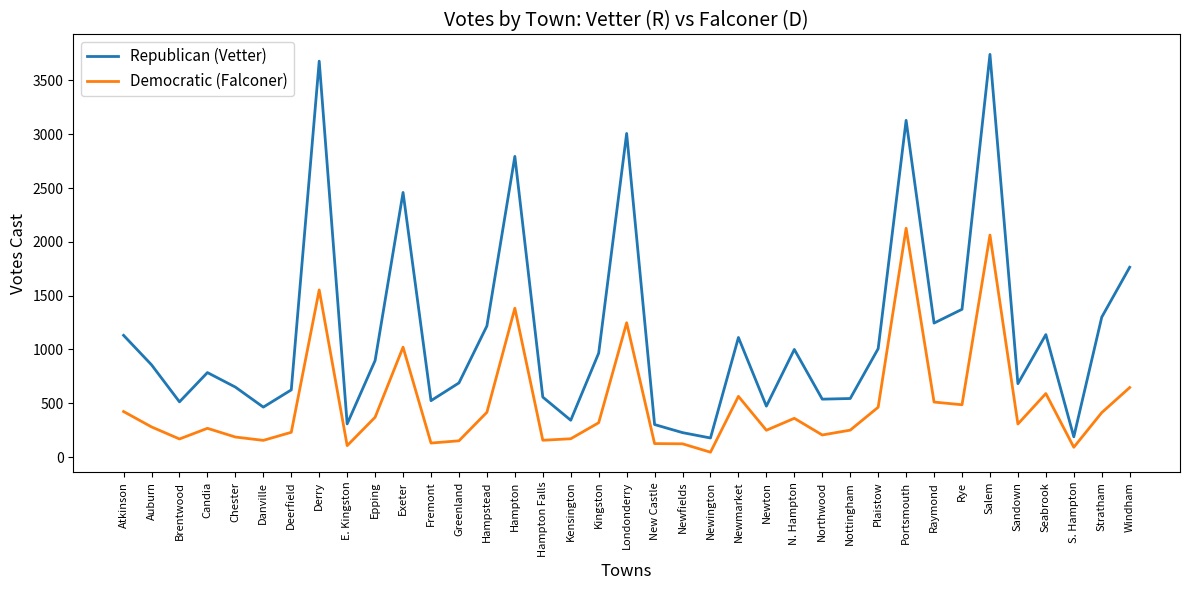

At how many categories does at least one series exceed 1160?

11